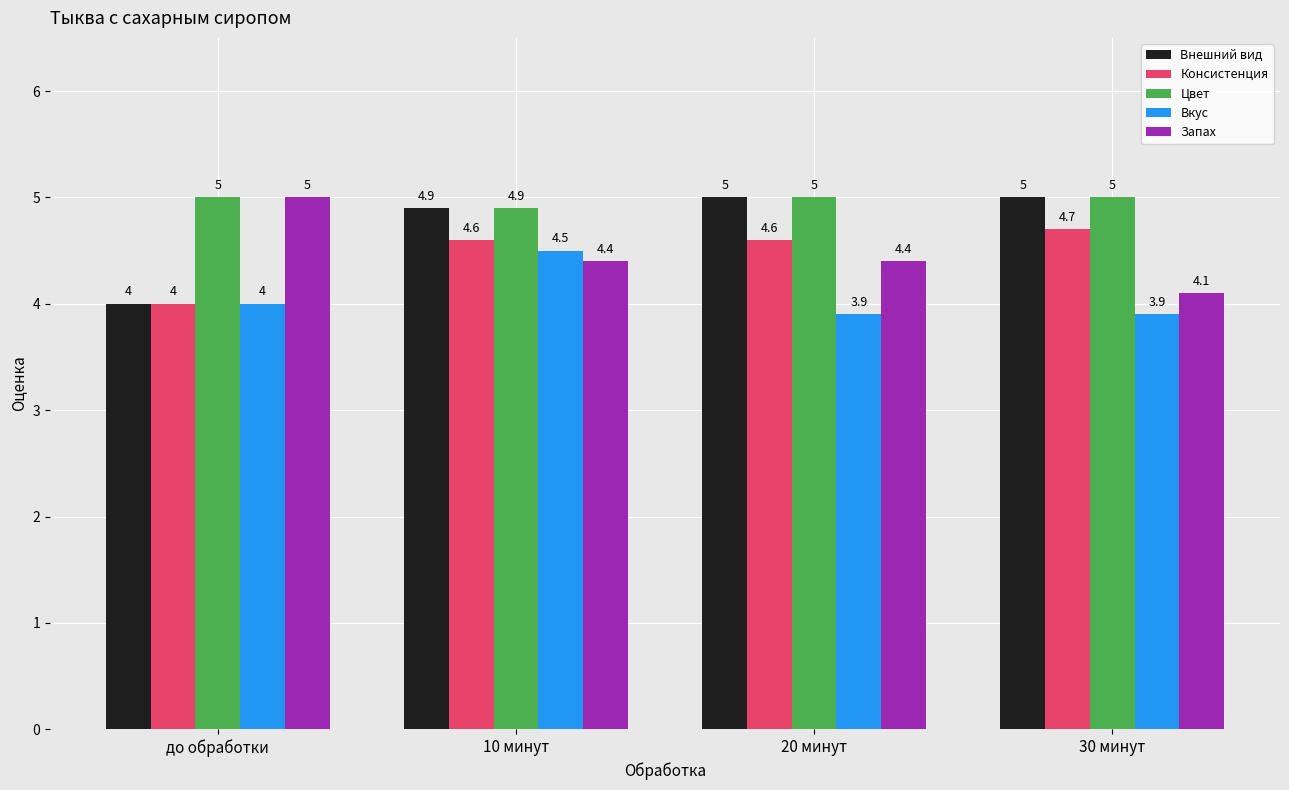

Does the chart contain any negative values?

No